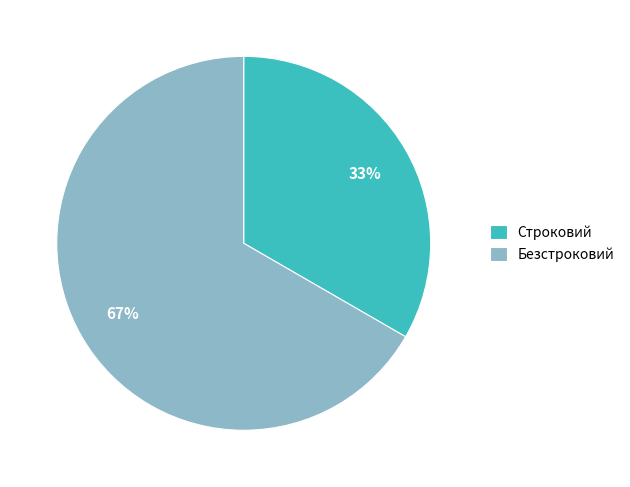

To the nearest percent, what is the average slice percentage?

50%